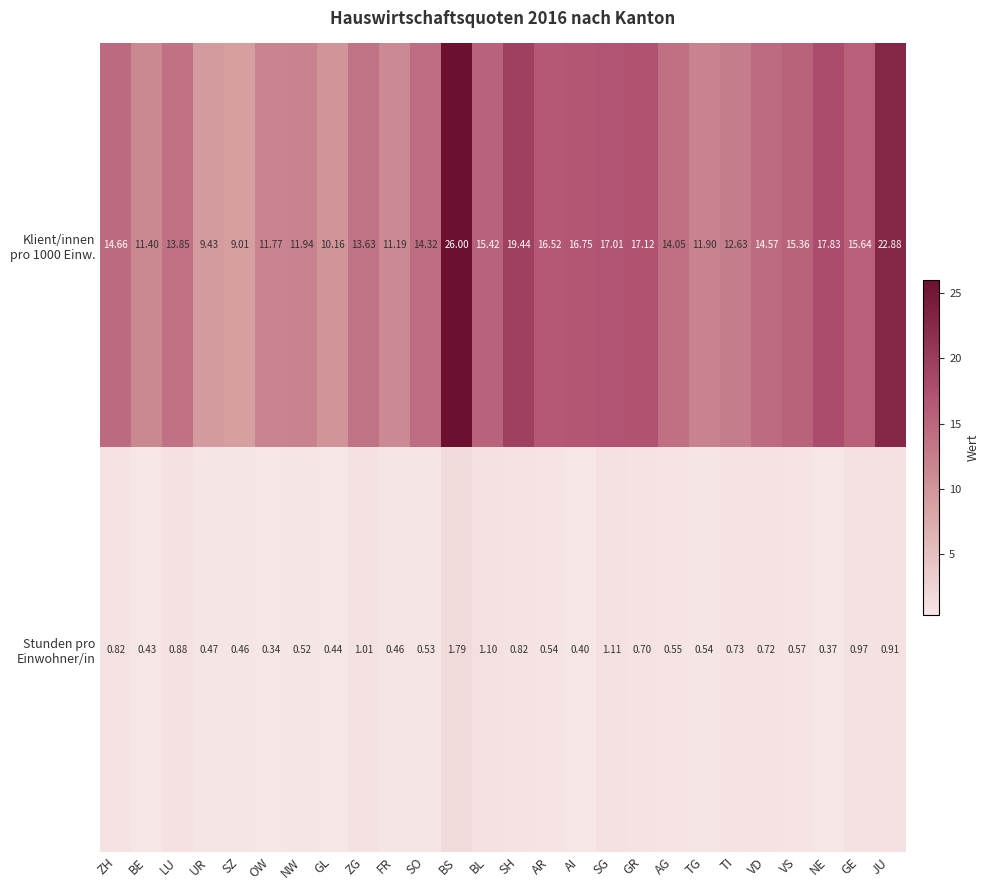

At which category is the sum across all series the highest?

BS